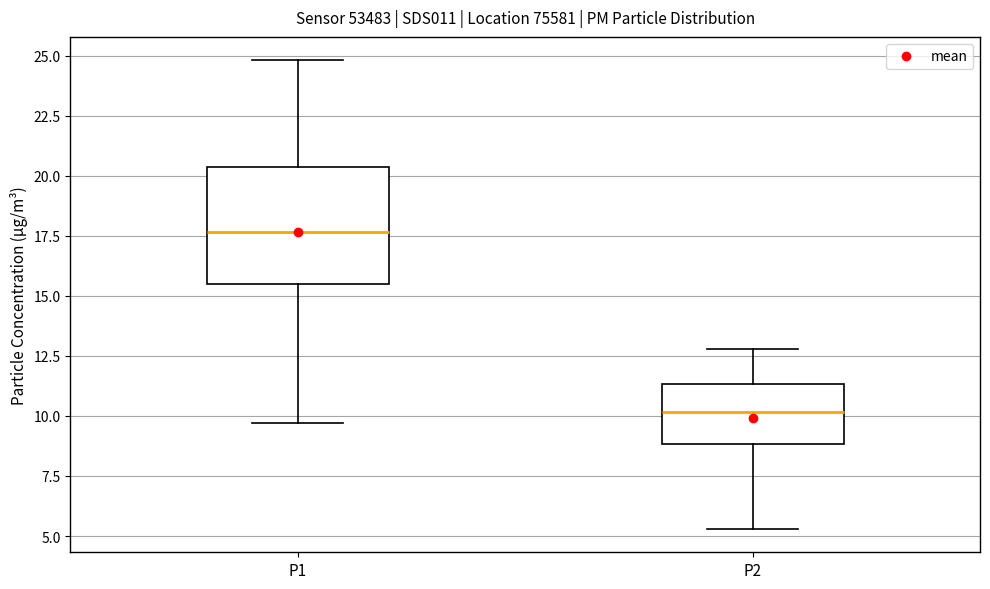

Where is the upper edge of the box for P1 on the y-axis? The values are not printed on the chart, so give them approximately, as read against the axis.

20.5